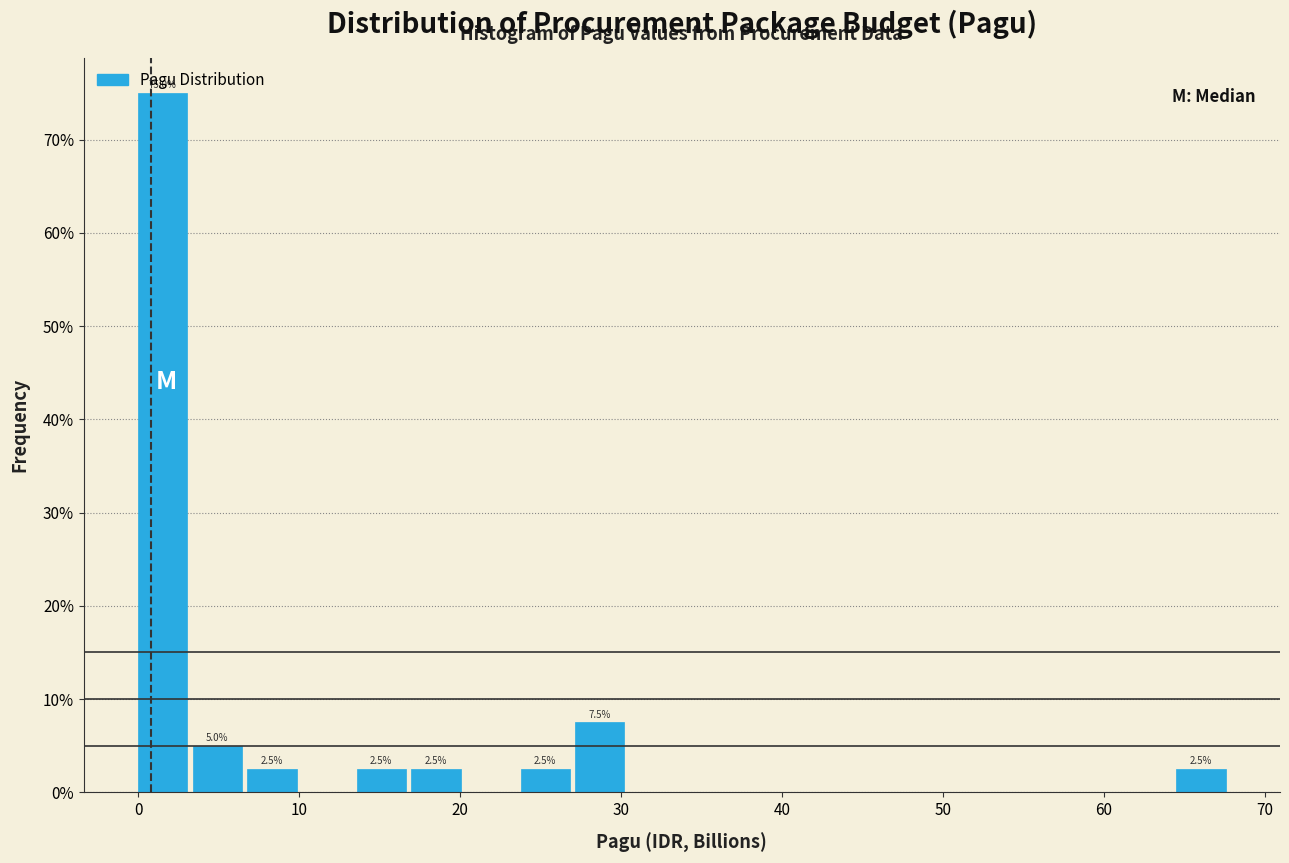

Read against the x-axis, roughly where is the centre of the tallest bar?

2